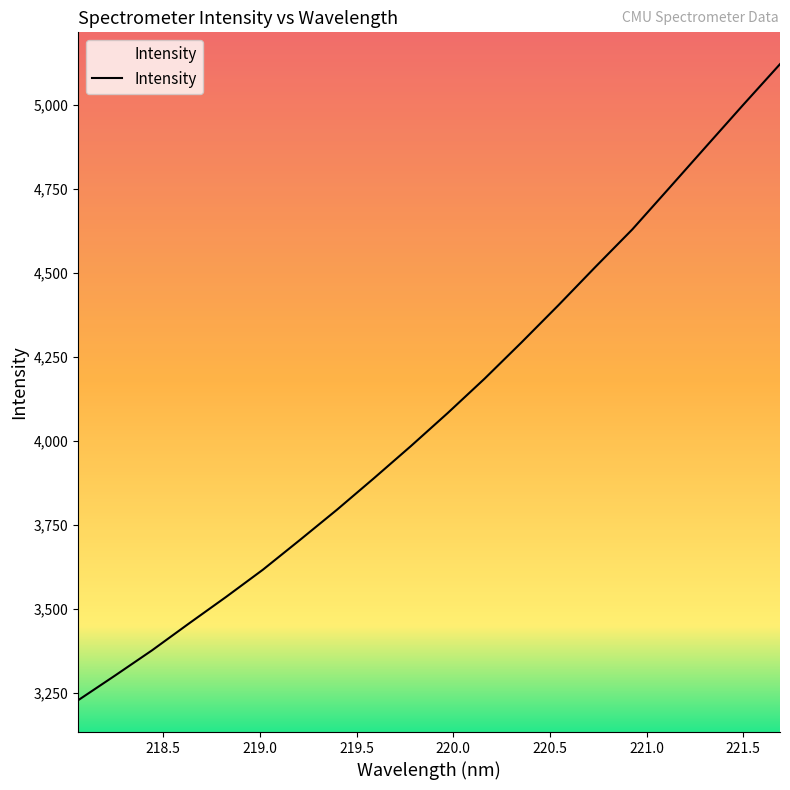

What is the maximum value shown in the chart?

5120.3